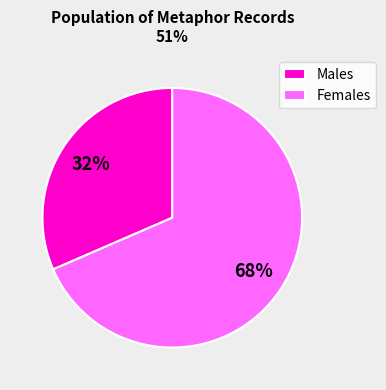

Which slice is the smallest?

Males